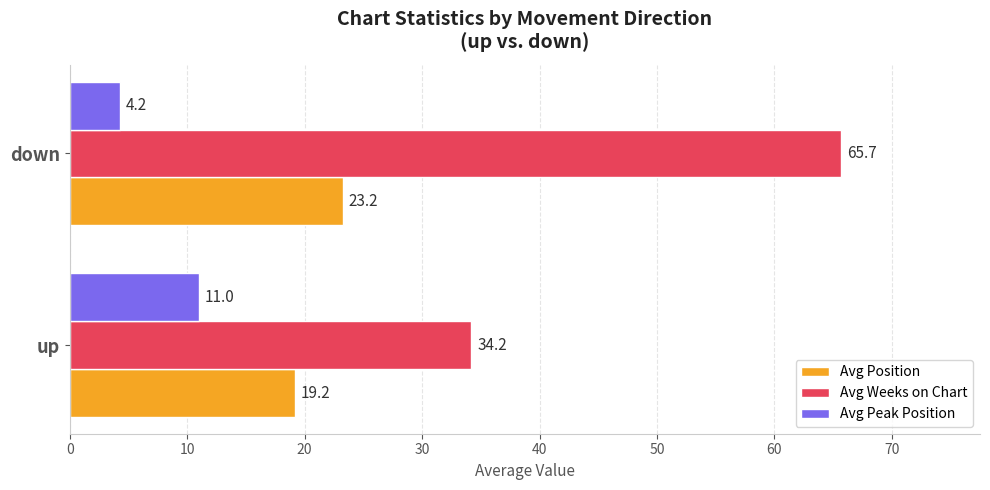

What is the minimum value for Avg Weeks on Chart?

34.2